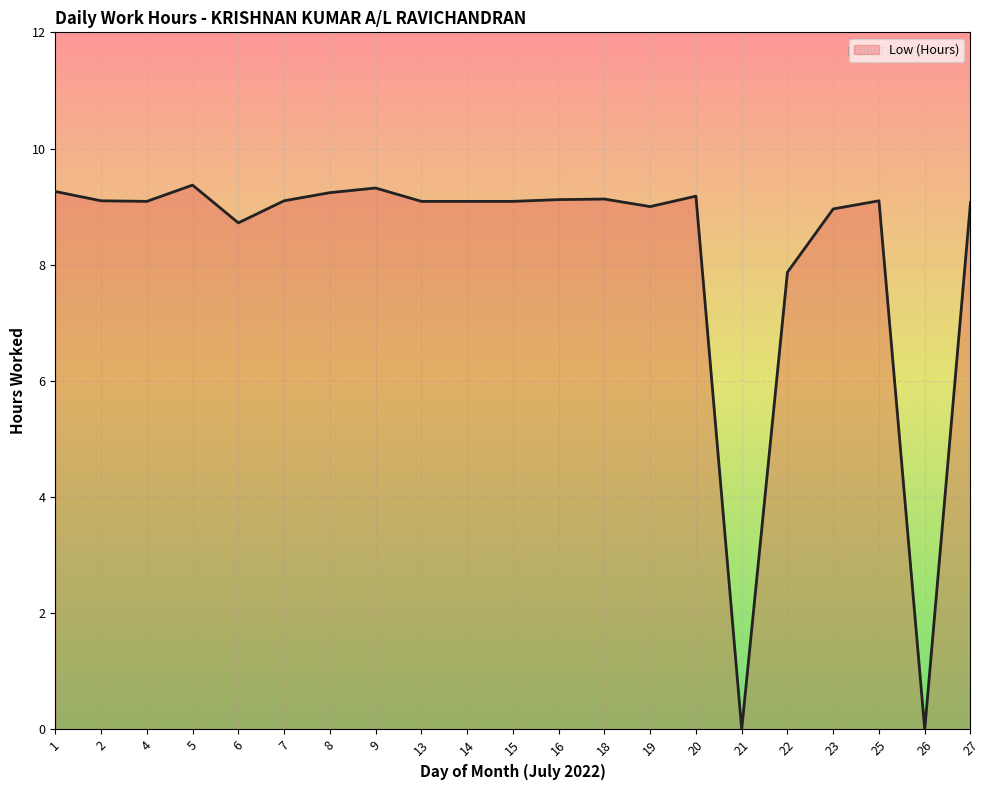

Where does the data first go above 9?

1